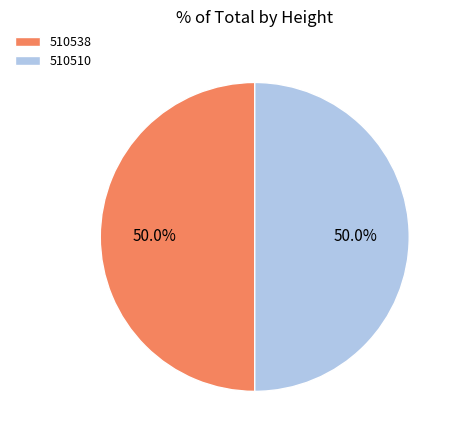

To the nearest percent, what is the combined percentage of 510510 and 510538?

100%